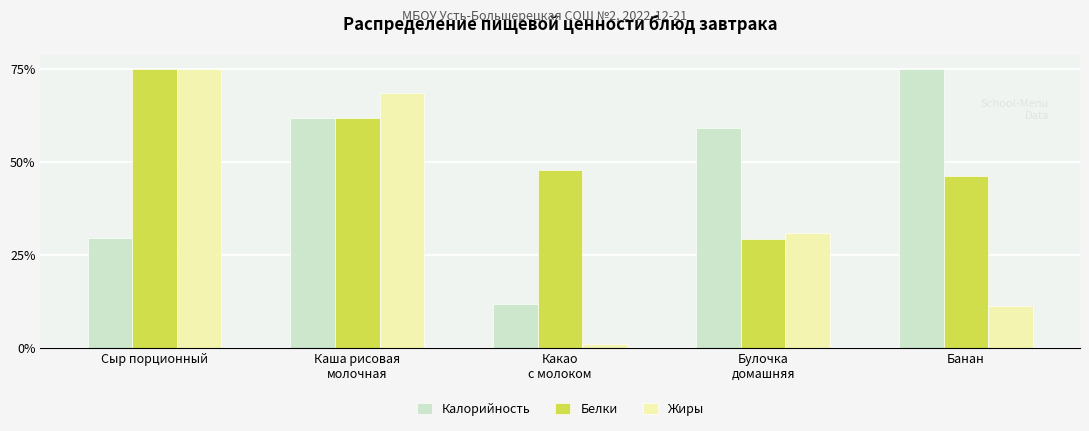

True or false: Калорийность has a value of 15.7 at Каша рисовая
молочная.

False